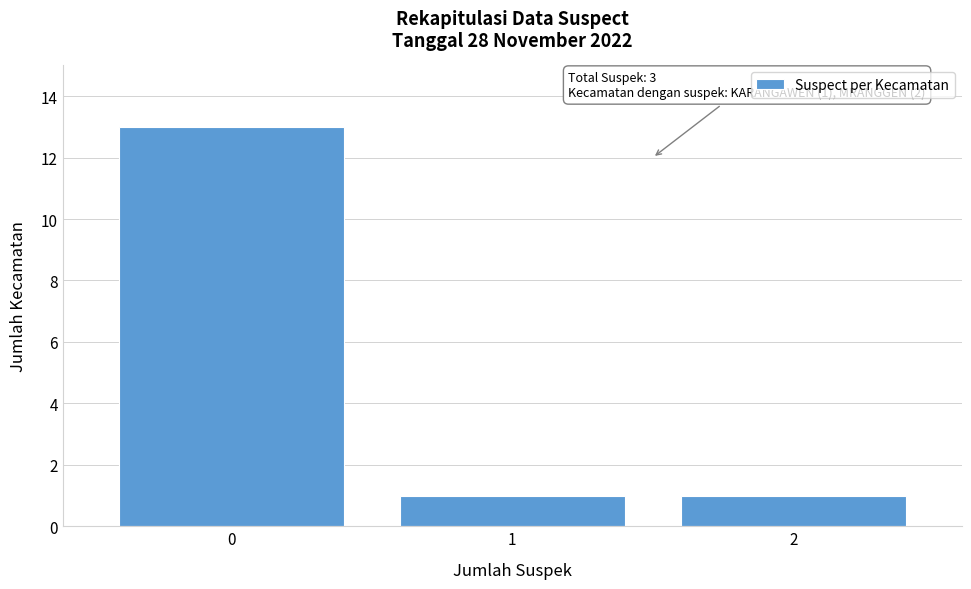

Reading left to right, extract all data points from this chart.

0=13	1=1	2=1